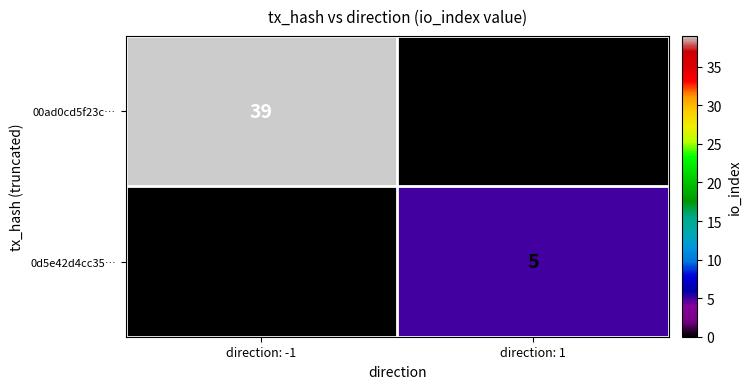

What is the highest value of the 0d5e42d4cc35… series?

5